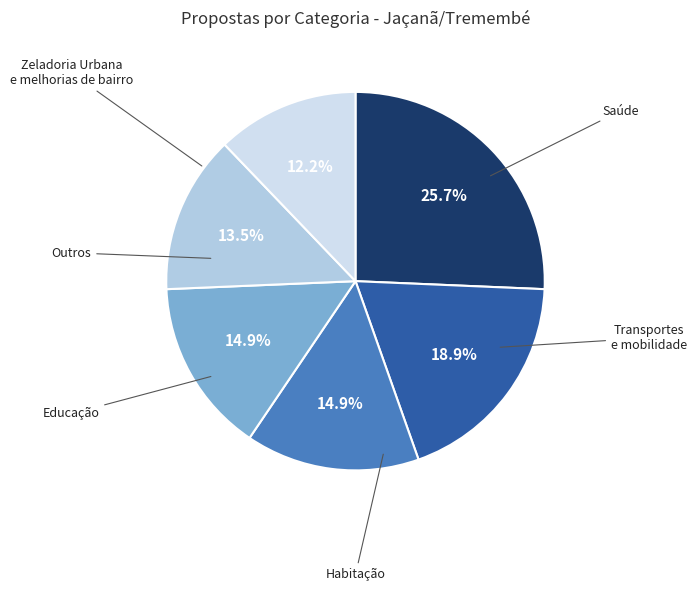

To the nearest percent, what is the difference between the largest and smallest slice percentages?

14%